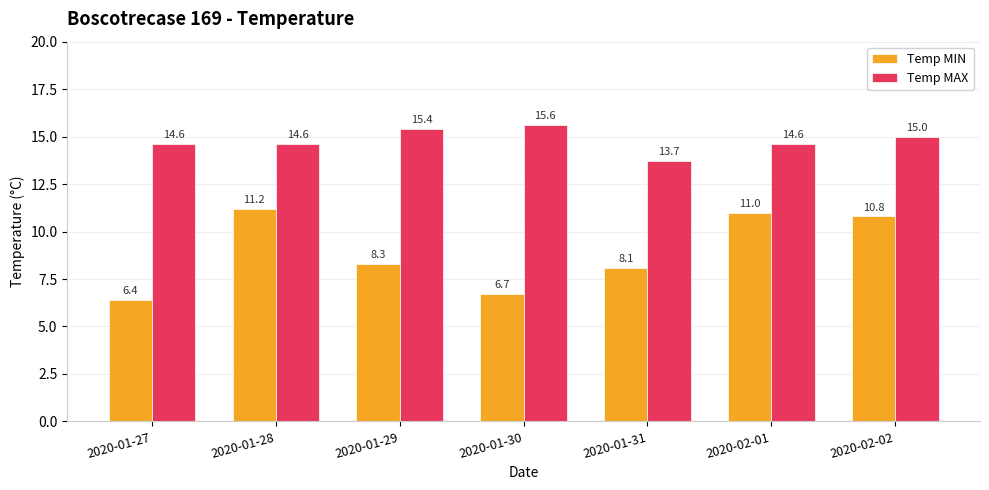

True or false: Temp MIN has a value of 15.9 at 2020-02-02.

False